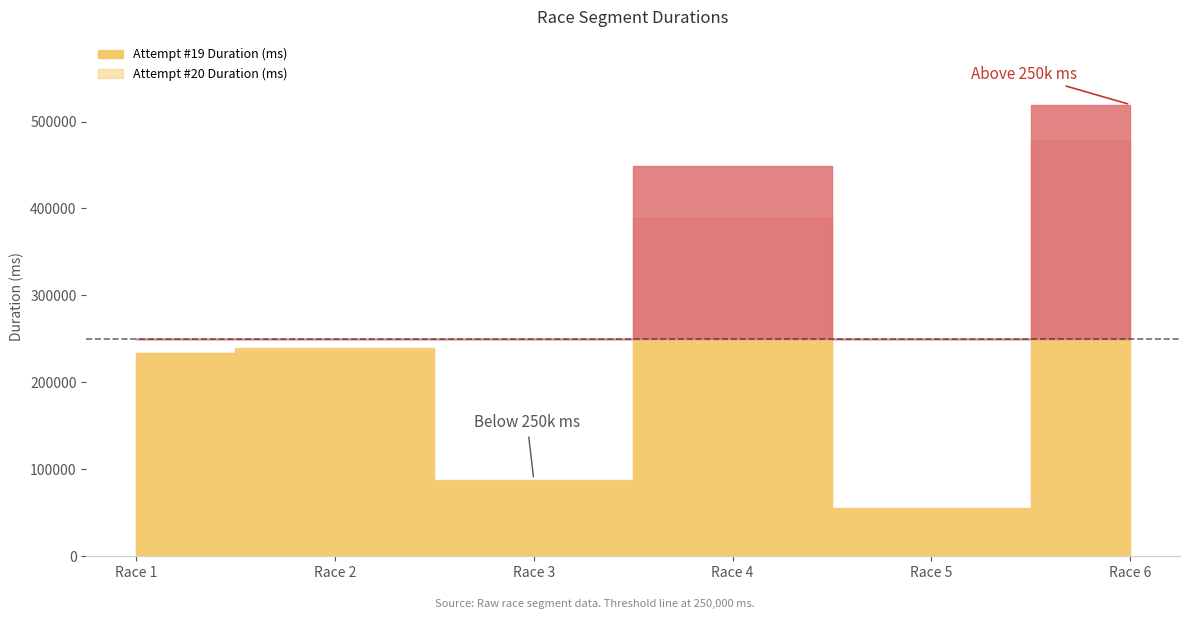

Which category has the highest value across all series?

Race 6